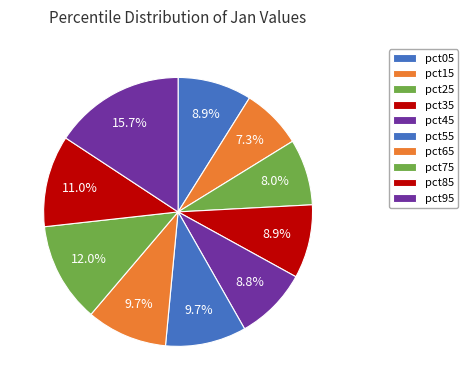

How many slices are in this pie chart?

10